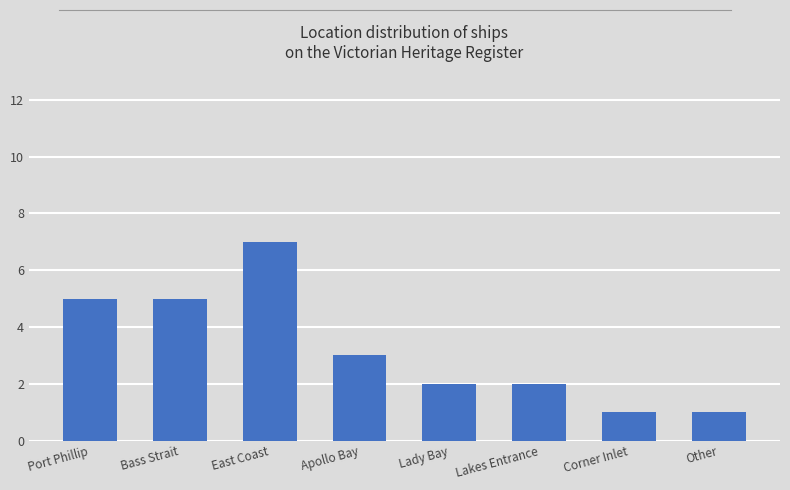

How many data points are less than 3?

4